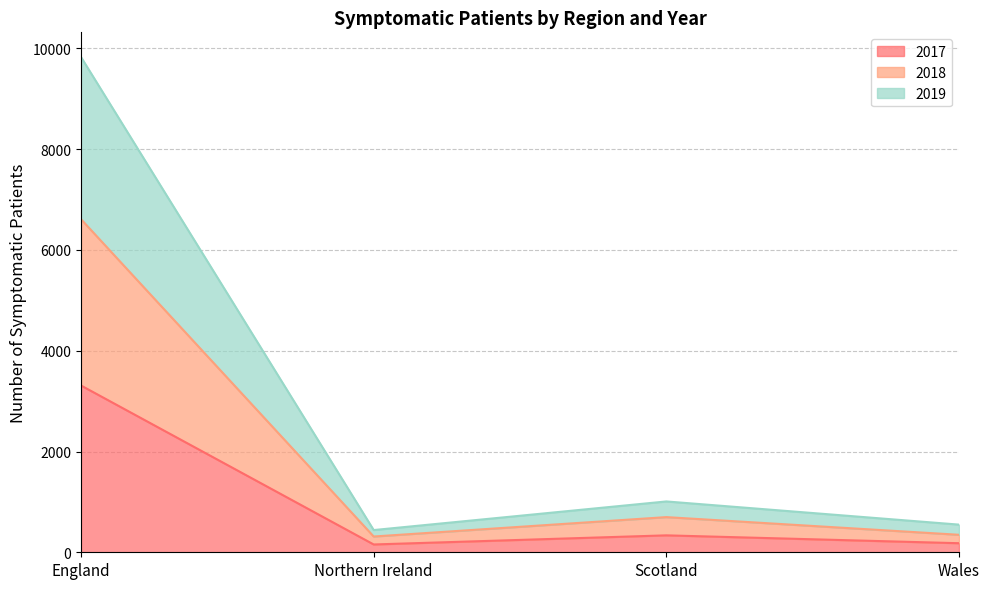

True or false: 2017 and 2018 intersect in this chart.

False